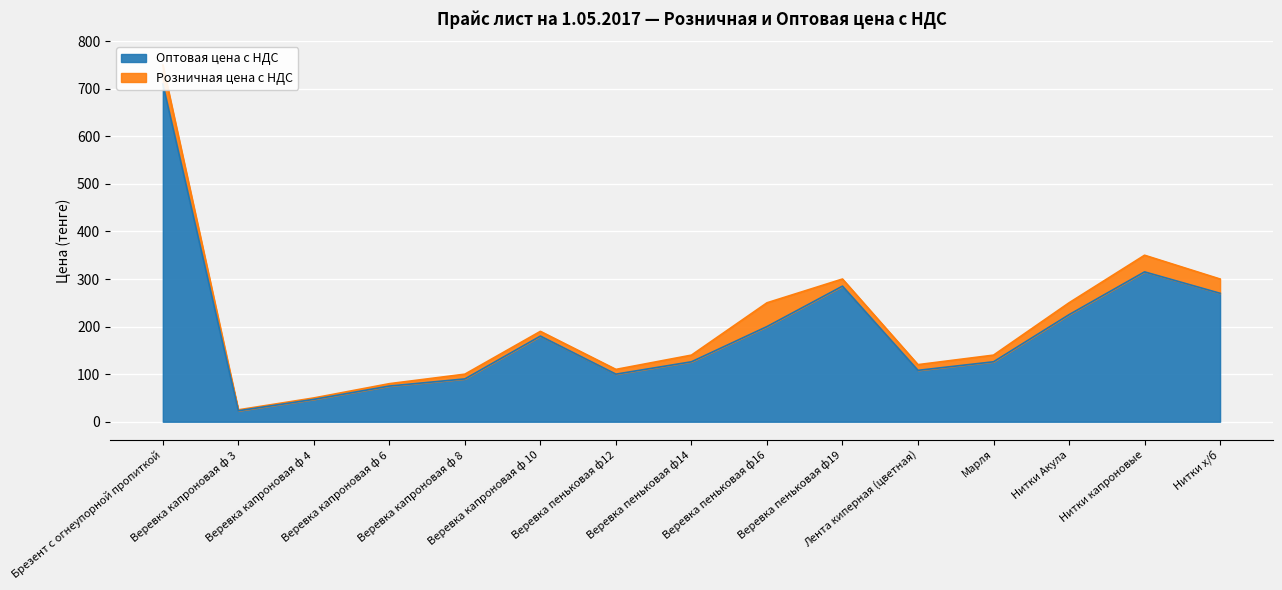

At which category does Оптовая цена с НДС reach its first local peak?

Веревка капроновая ф 10